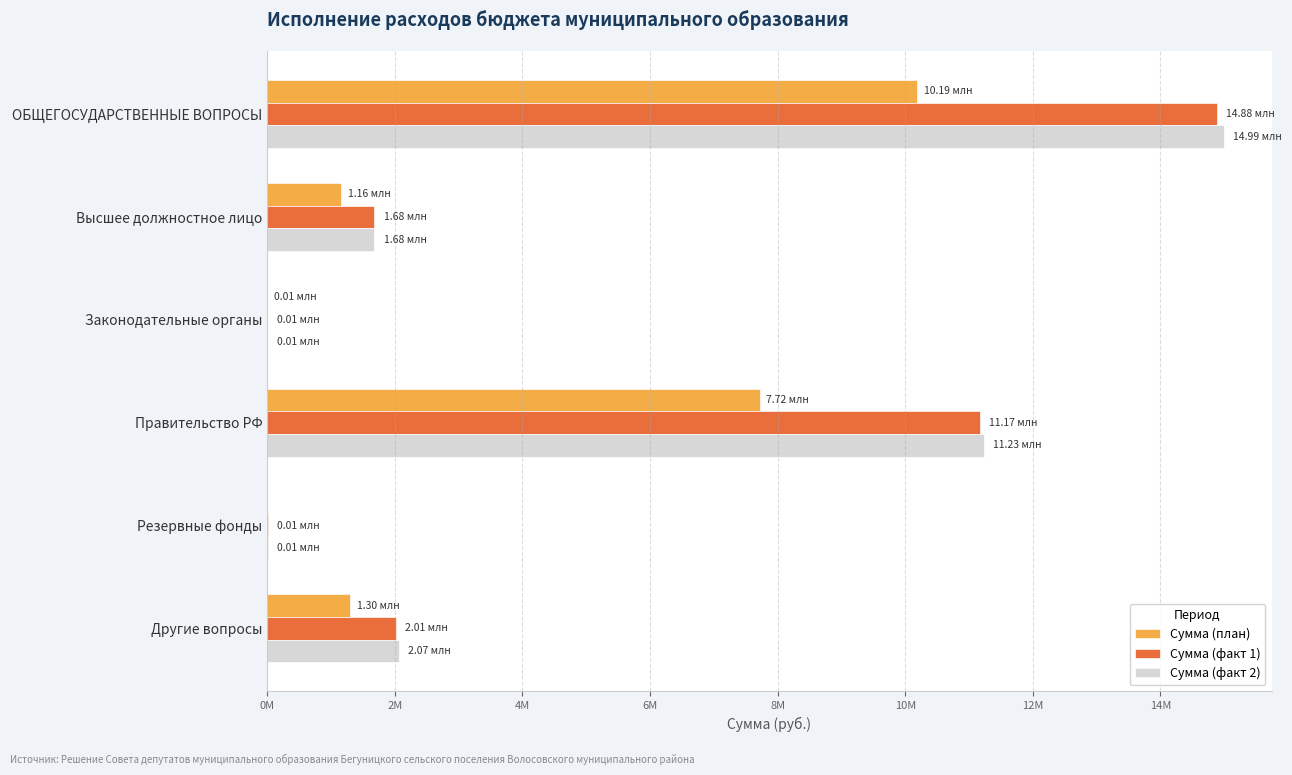

Reading right to left, extract all data points from this chart.

Сумма (план): 1302495.9	0.0	7716891.3	5000.0	1162209.9	10186597.1
Сумма (факт 1): 2014718.0	10000.0	11168350.0	5000.0	1682000.0	14880068.0
Сумма (факт 2): 2065410.0	10000.0	11228350.0	5000.0	1682000.0	14990760.0